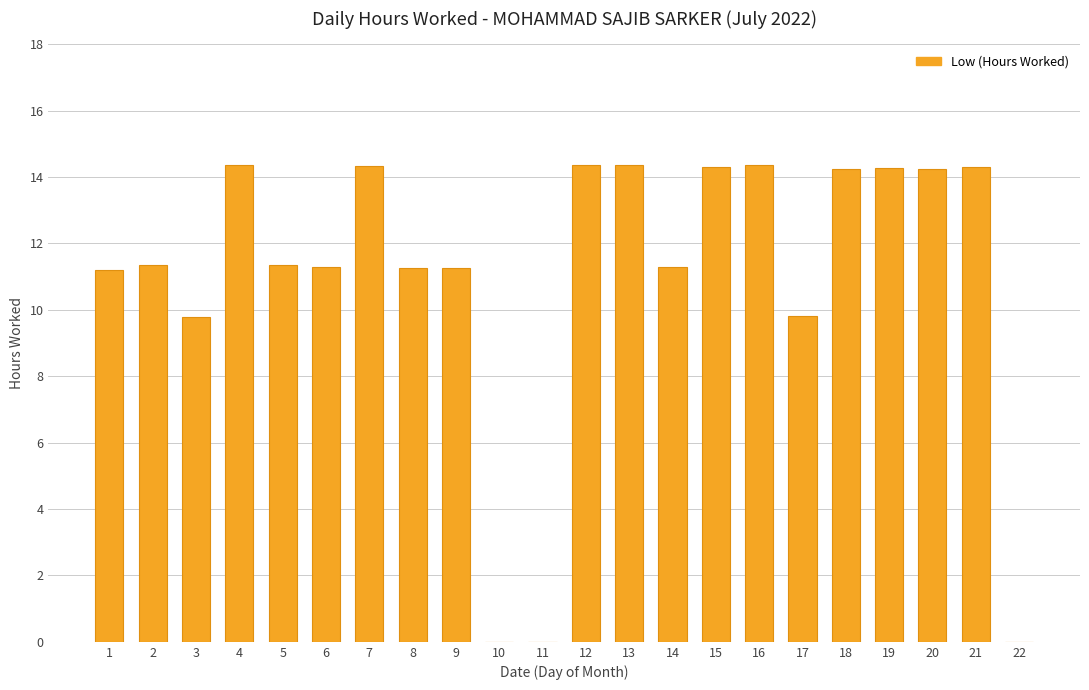

True or false: the data shows -4.7 at 11.

False